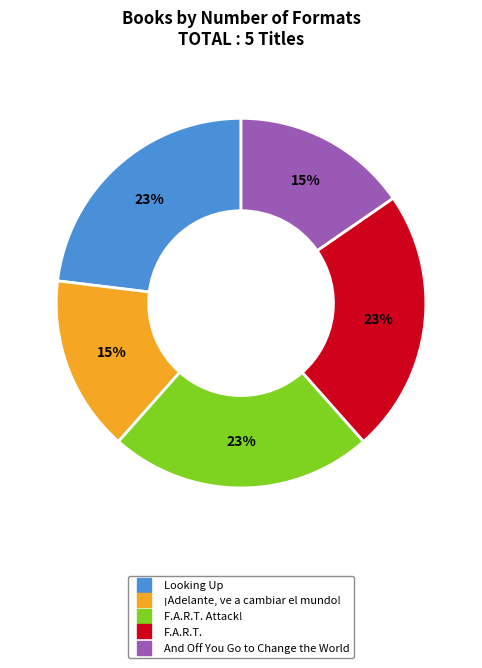

To the nearest percent, what is the difference between the largest and smallest slice percentages?

8%